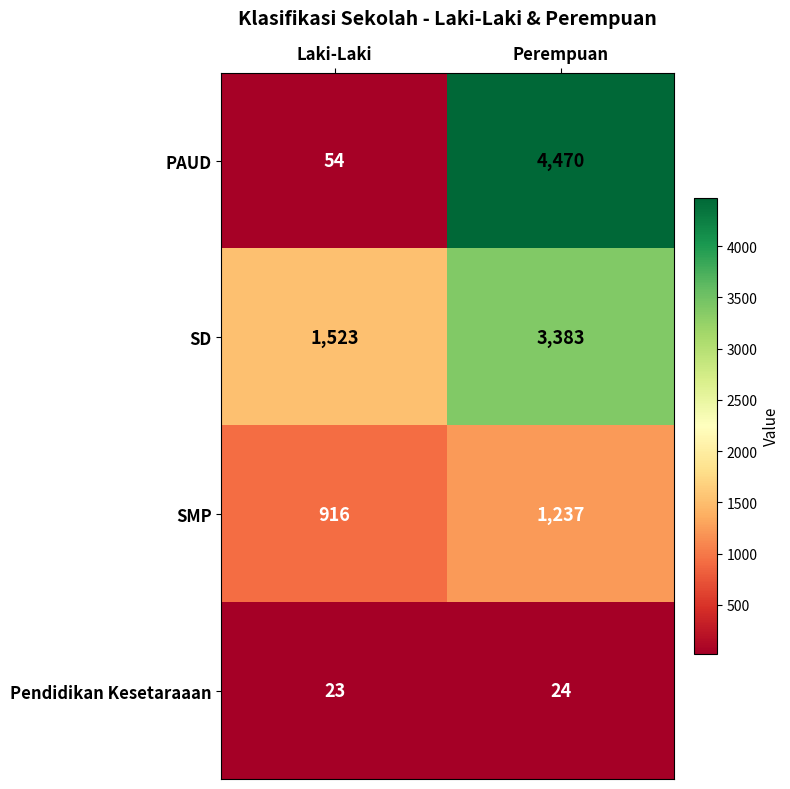

The SMP series shows 1237 at Perempuan. True or false?

True